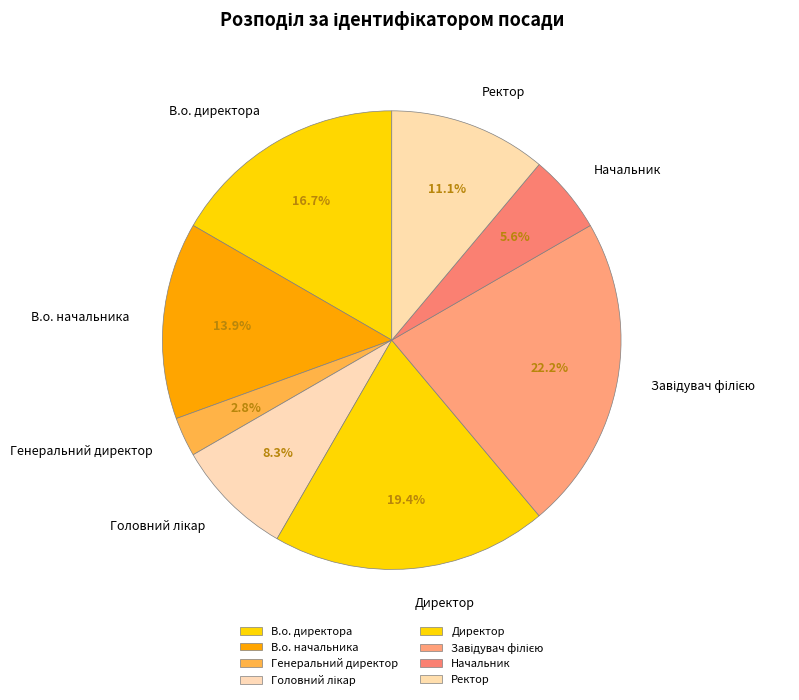

What percentage is the В.о. начальника slice, to the nearest percent?

14%